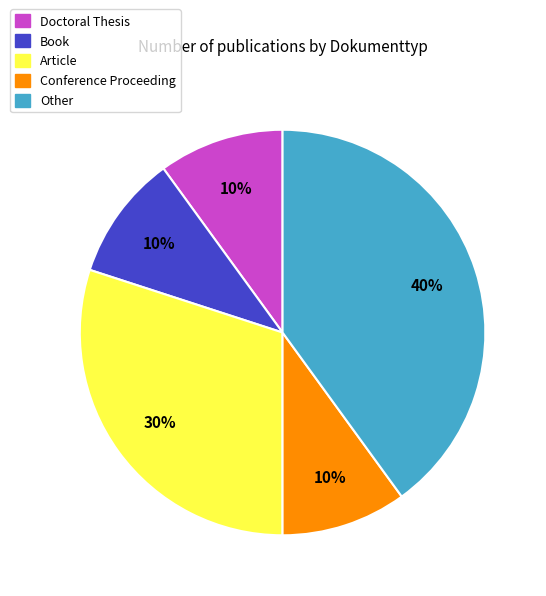

Which slice is the largest?

Other